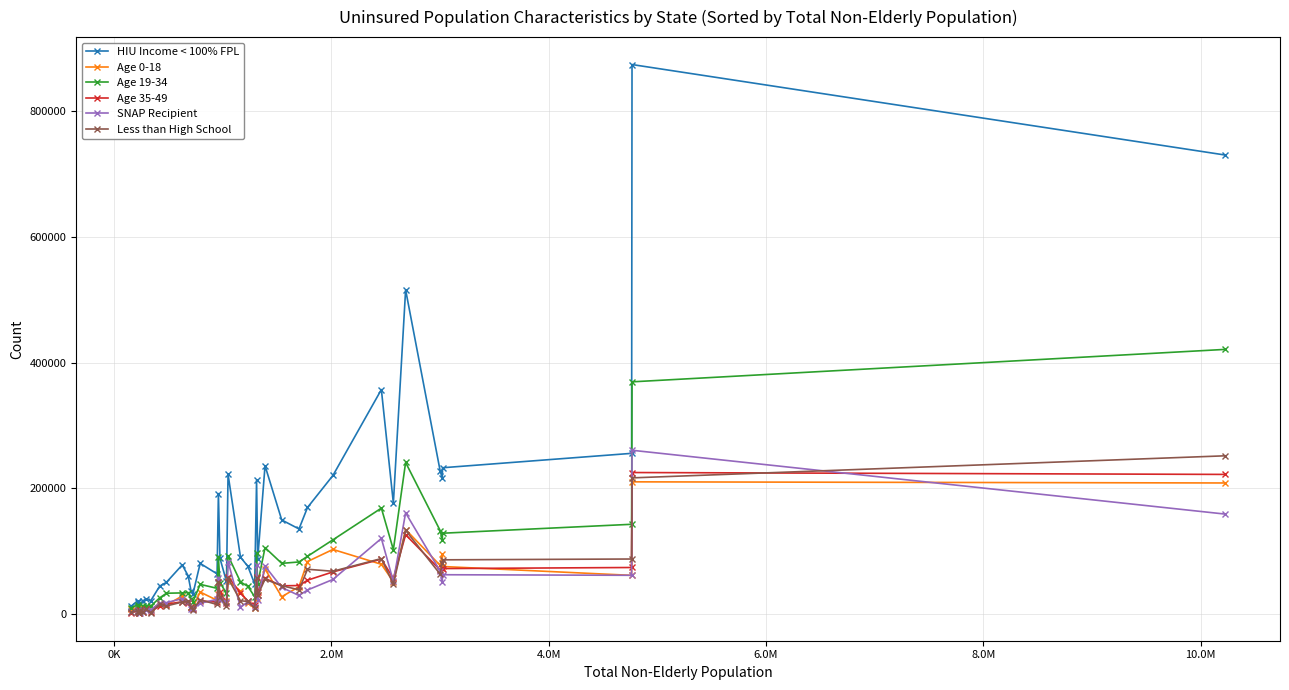

Does the chart have visible grid lines?

Yes